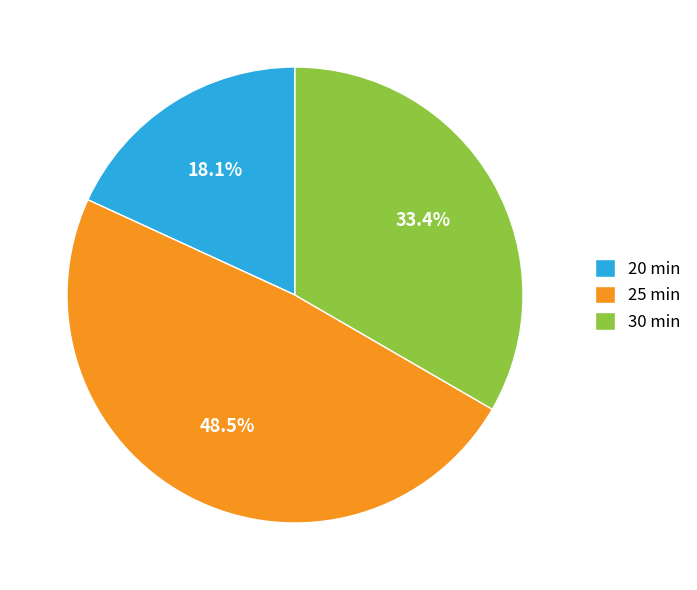

Between 25 min and 20 min, which is larger?

25 min